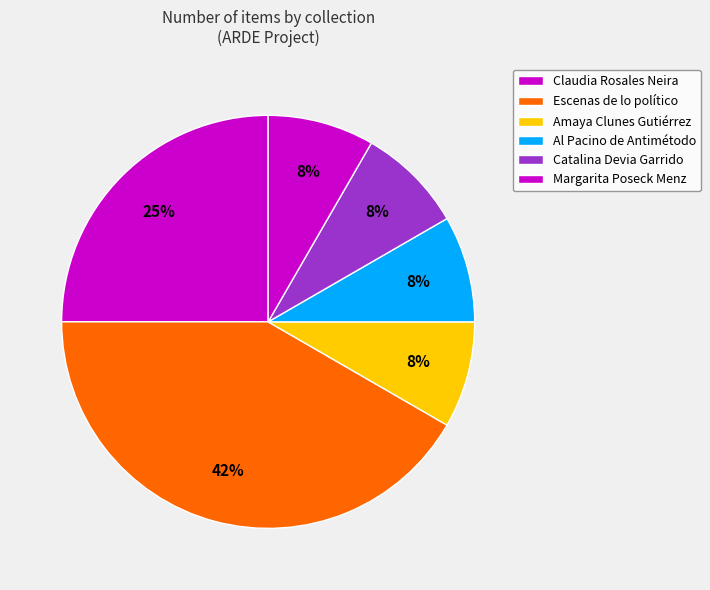

What is the largest slice in the pie chart?

Escenas de lo político